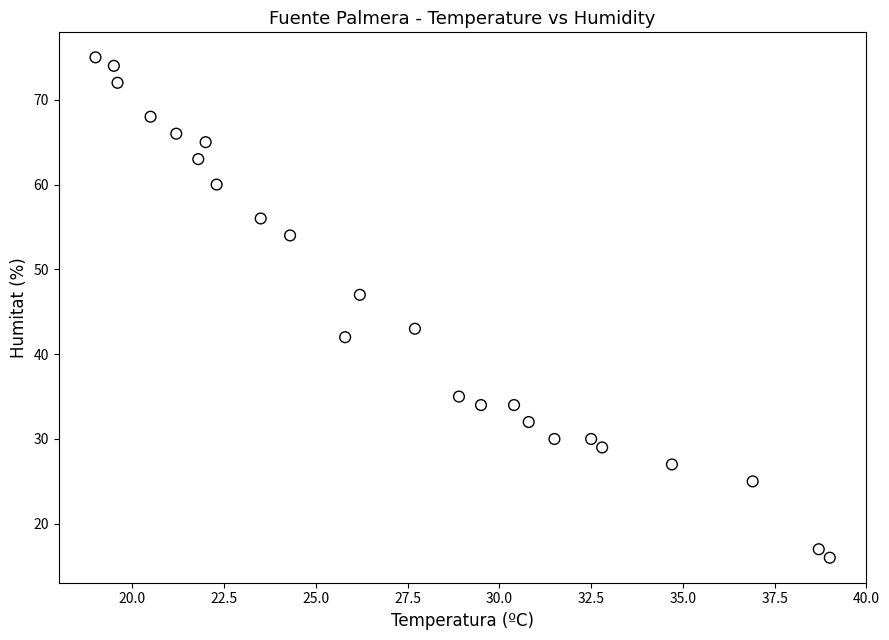

What is the range of Y values (max minus min)?

59